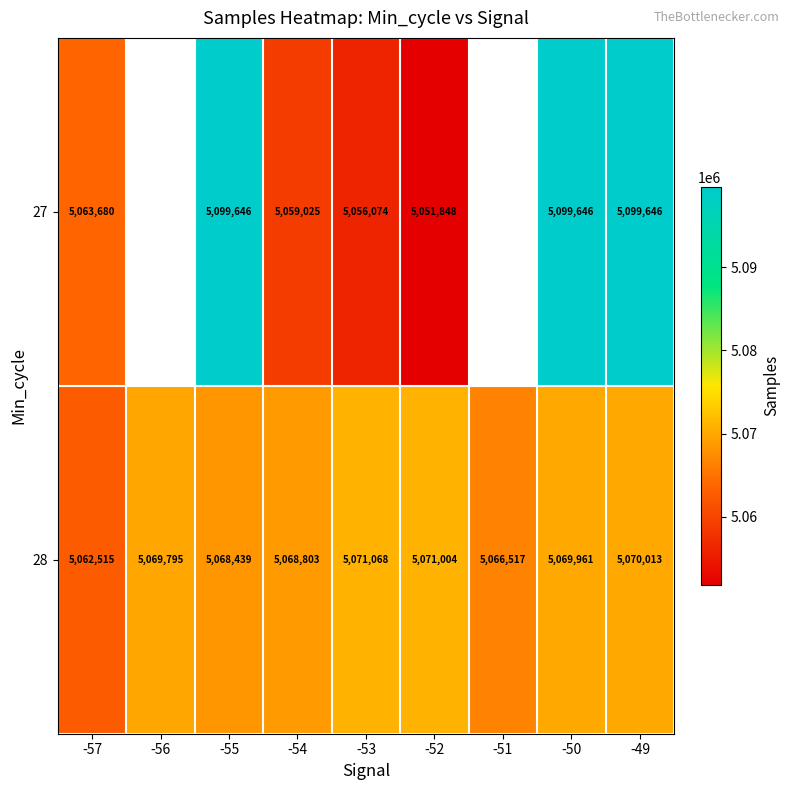

Which category has the lowest value in the 28 series?

-57